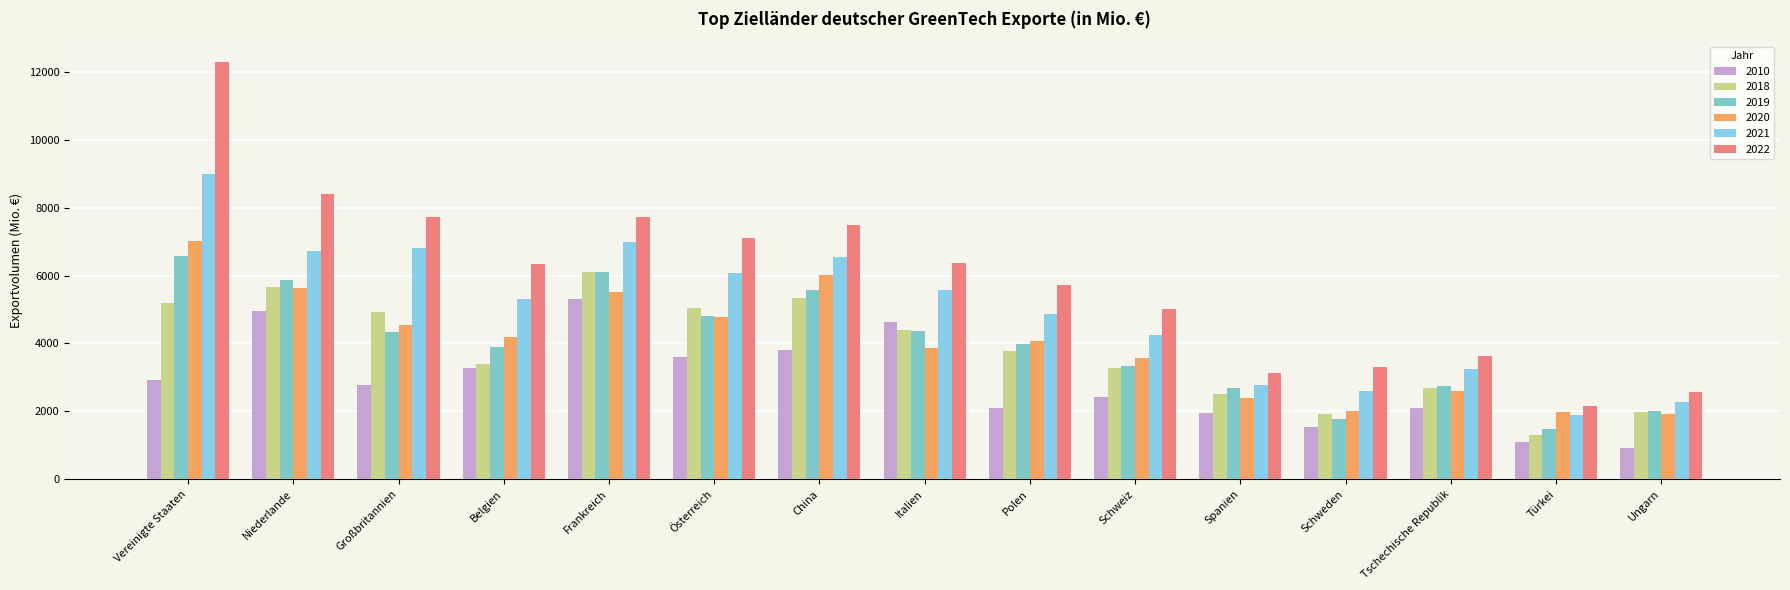

Between Belgien and Türkei, which series saw the biggest shift?

2022